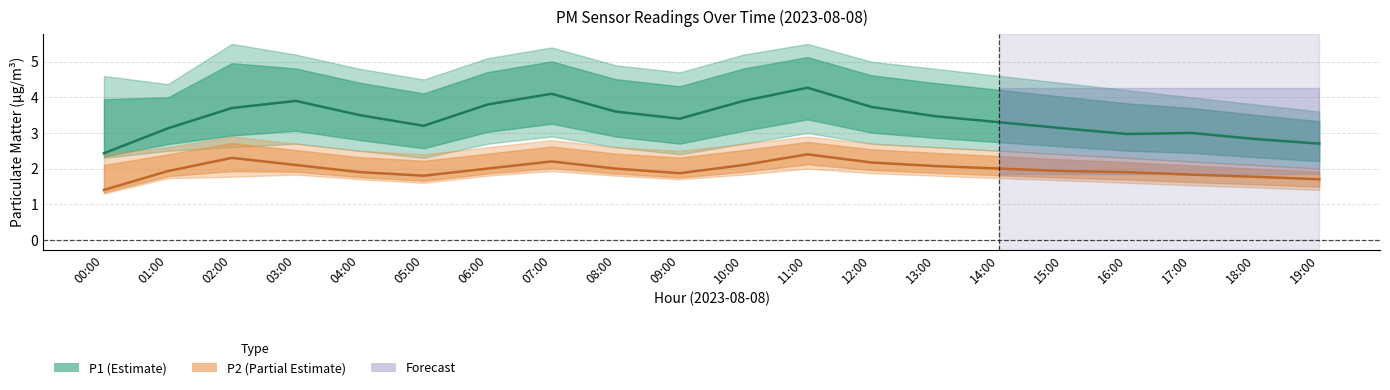

The value of P1 at 16:00 is 3.0. True or false?

True